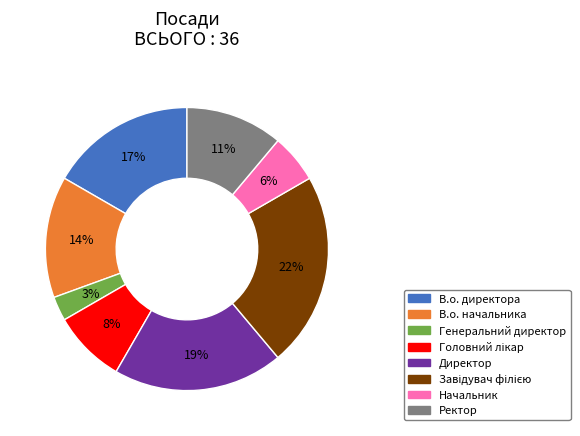

Approximately how many times larger is the value at В.о. директора compared to В.о. начальника?

1.2